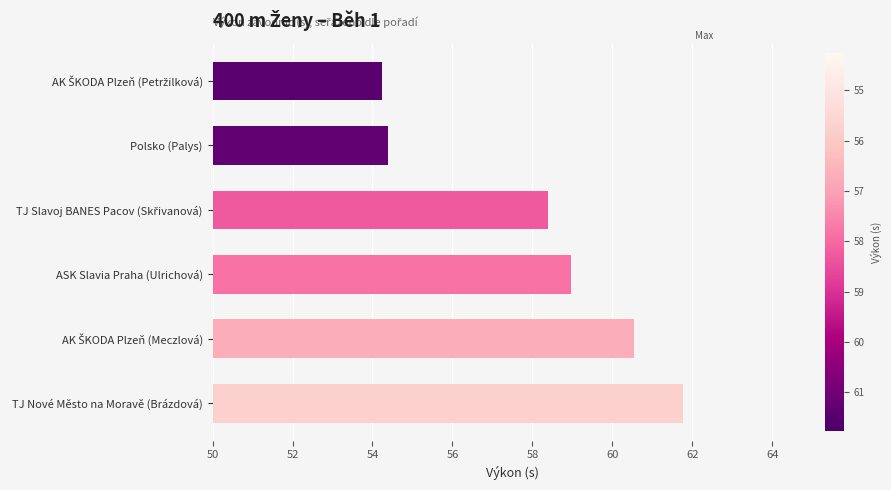

Which category has the highest value across all series?

TJ Nové Město na Moravě (Brázdová)